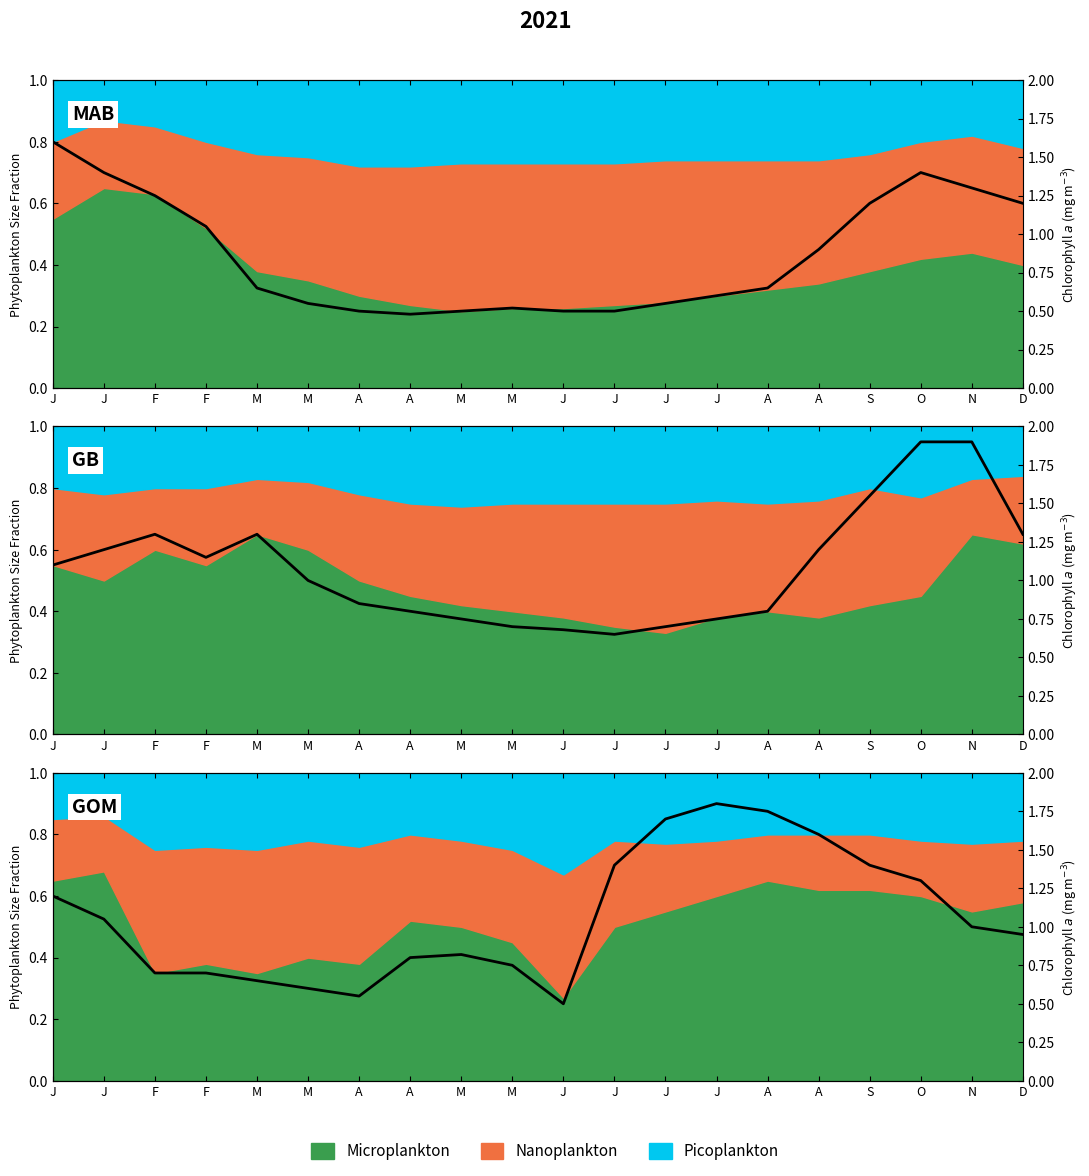

What is the minimum value shown in the chart?

0.5